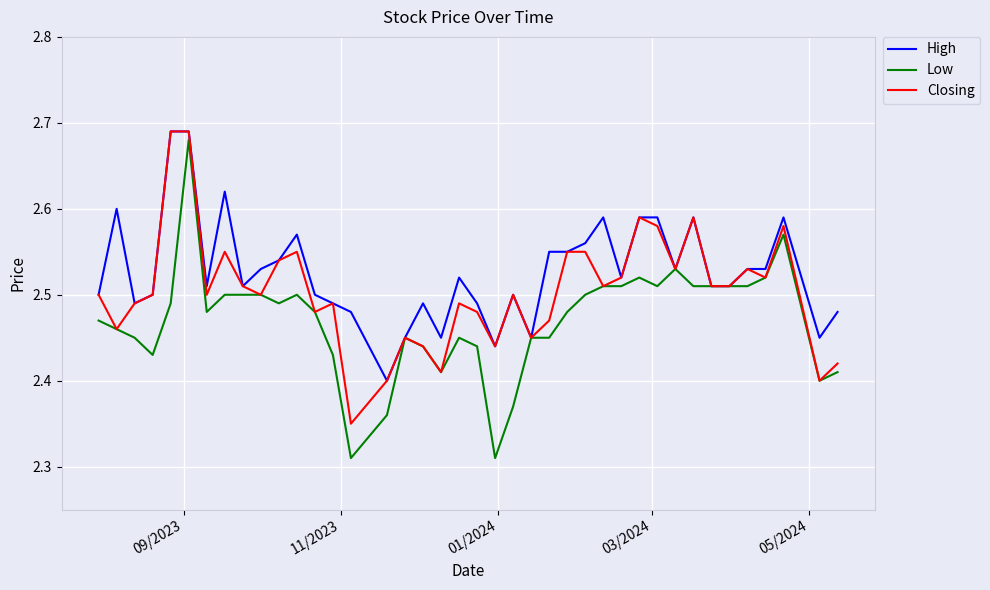

Which series has the widest spread of values?

Low